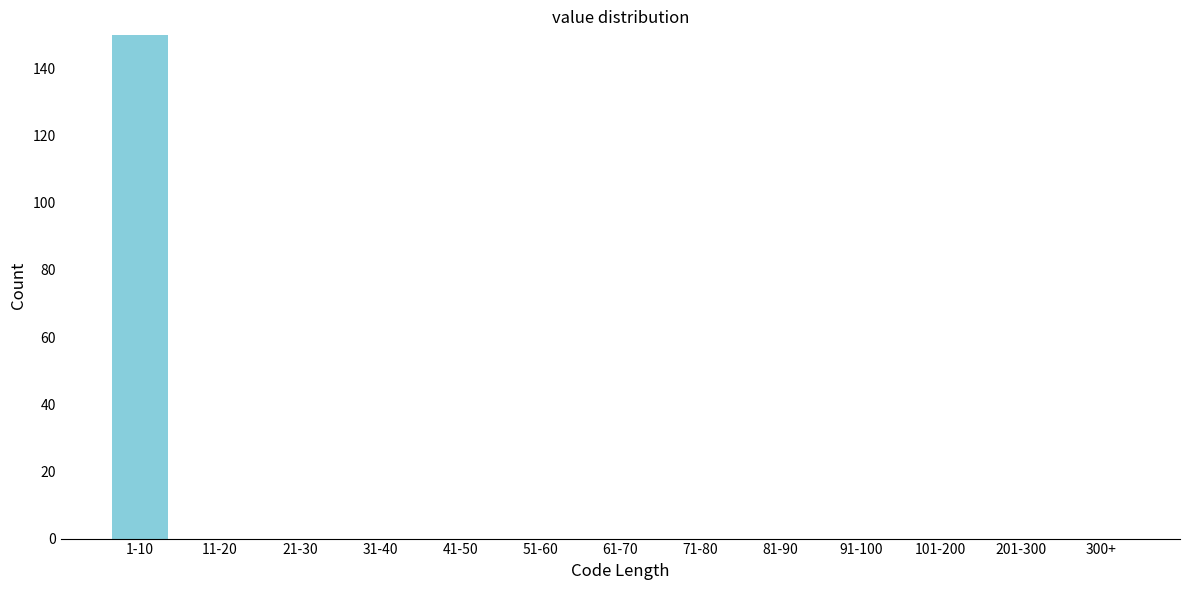

Reading left to right, list all the values displayed in this chart.

1-10=150	11-20=0	21-30=0	31-40=0	41-50=0	51-60=0	61-70=0	71-80=0	81-90=0	91-100=0	101-200=0	201-300=0	300+=0